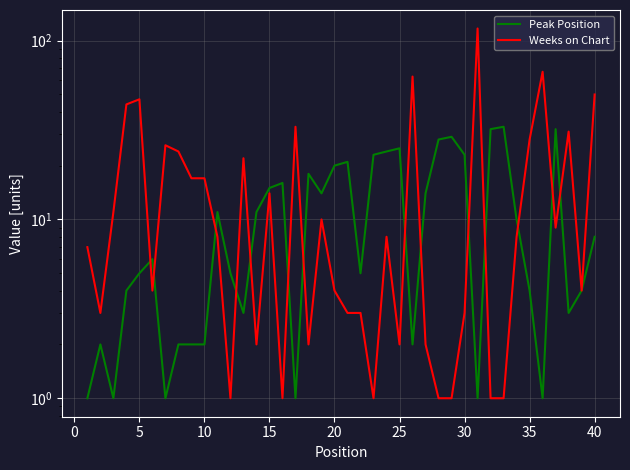

What is the difference between the maximum and minimum values in the Peak Position series?

32